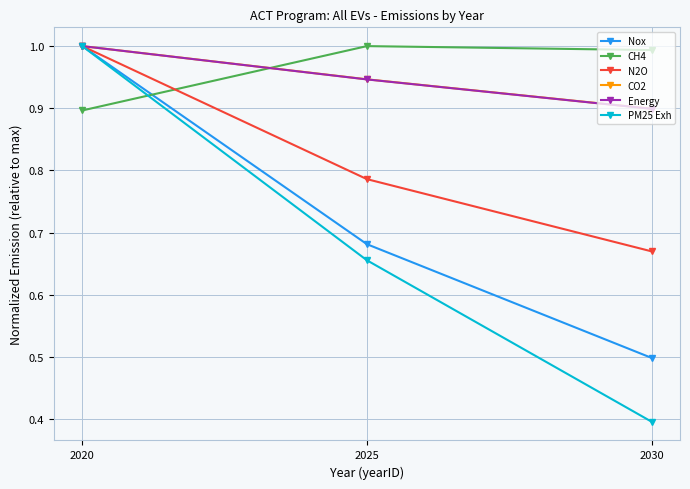

Rank the categories by PM25 Exh value from highest to lowest.

2020, 2025, 2030